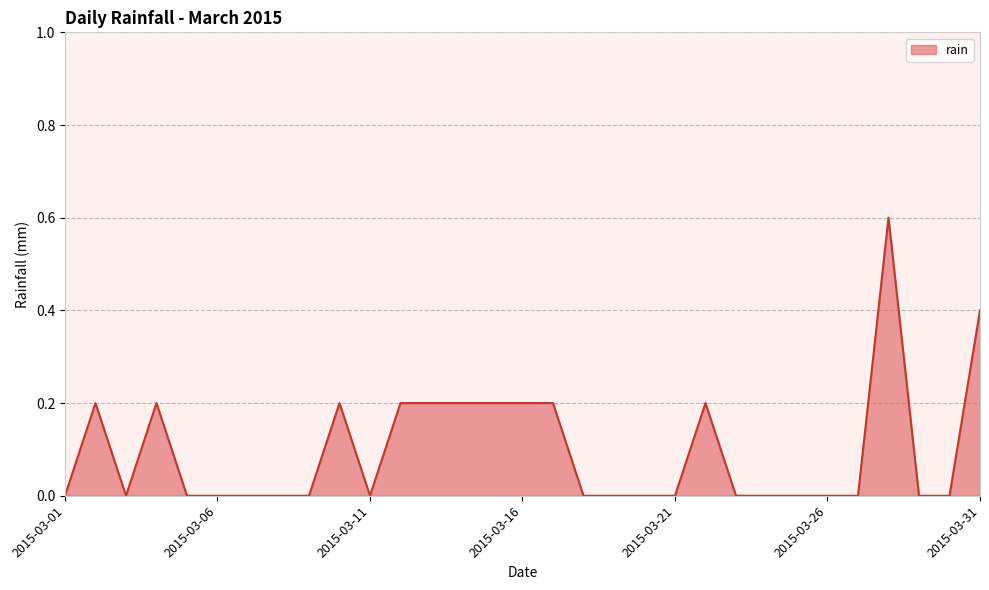

What is the difference between the maximum and minimum values?

0.6